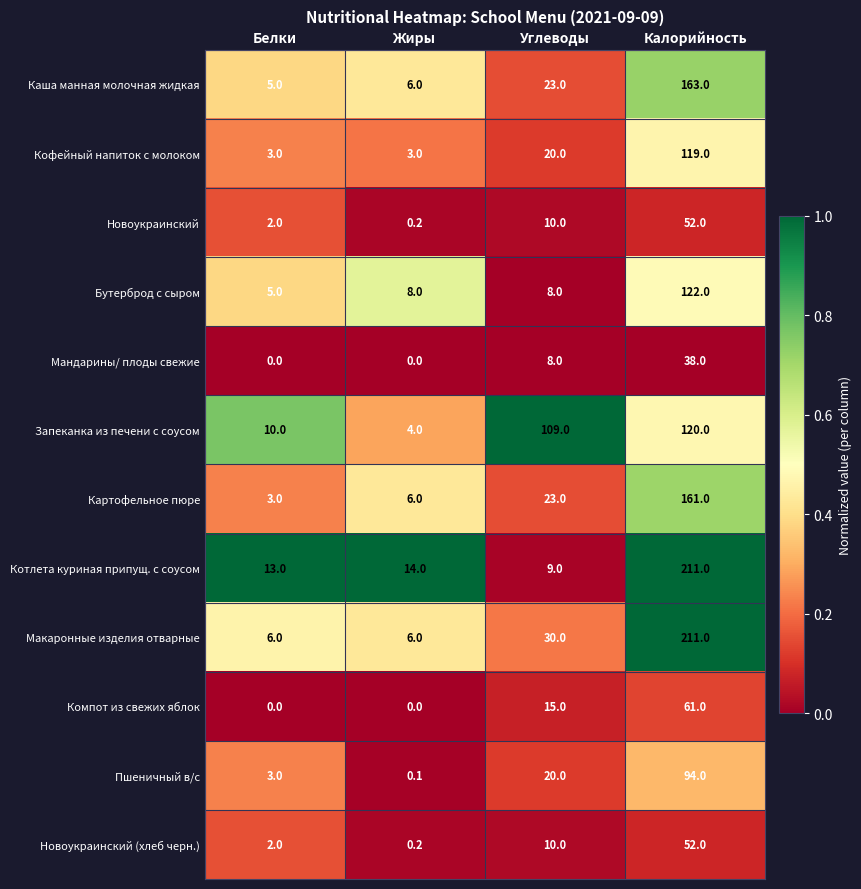

What is the maximum value shown in the chart?

211.0